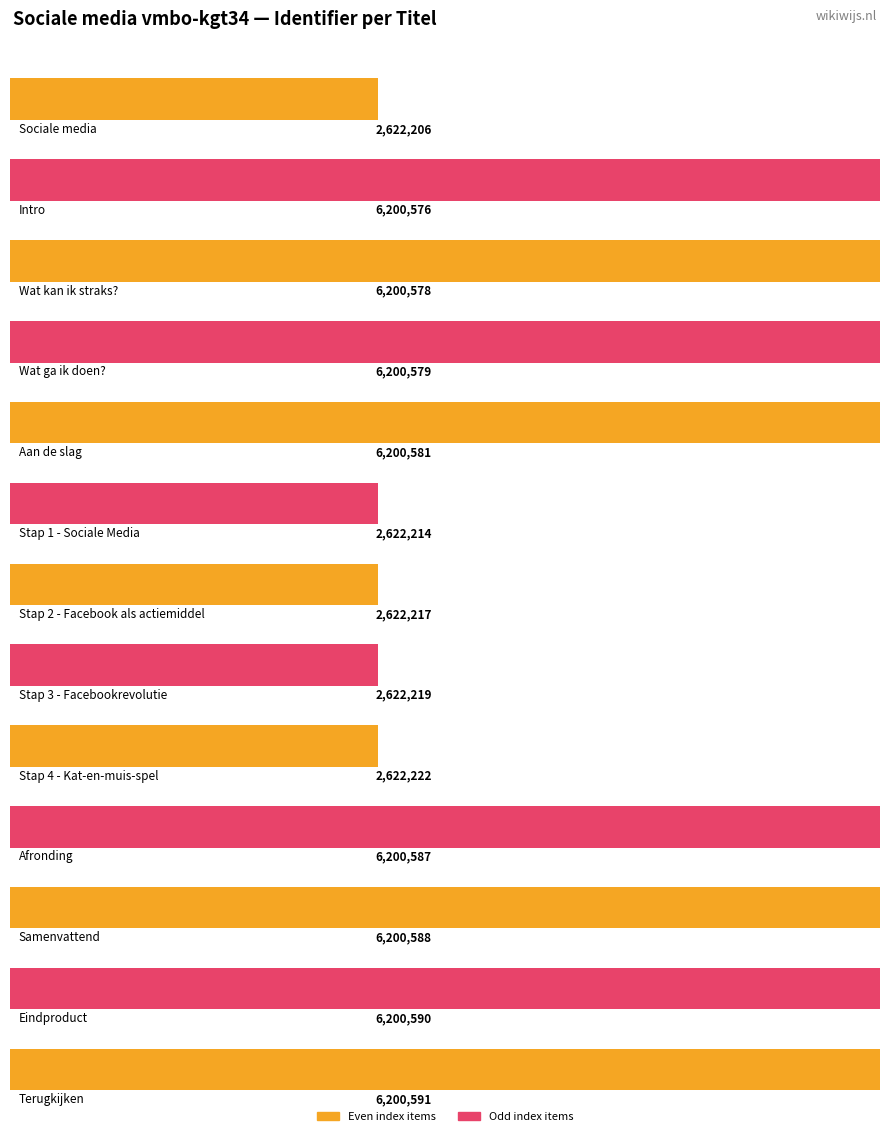

What is the minimum value shown in the chart?

2622206